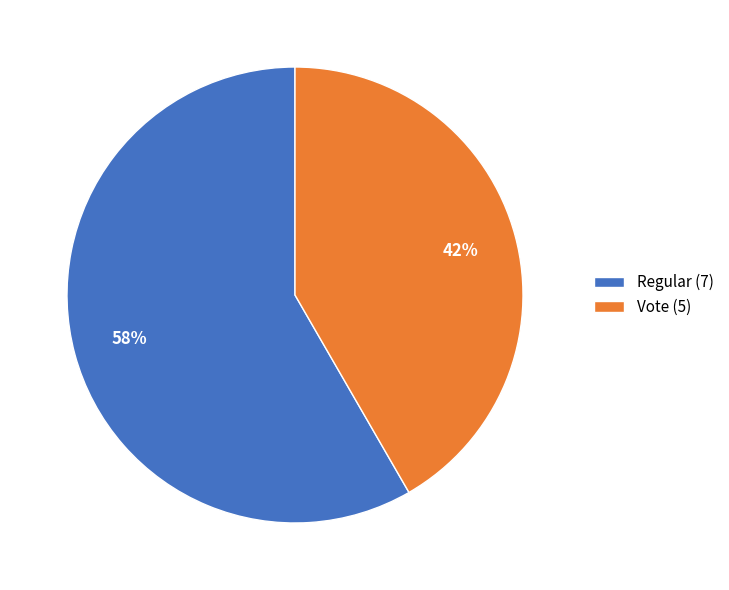

Approximately how many times larger is the value at Regular (7) compared to Vote (5)?

1.4